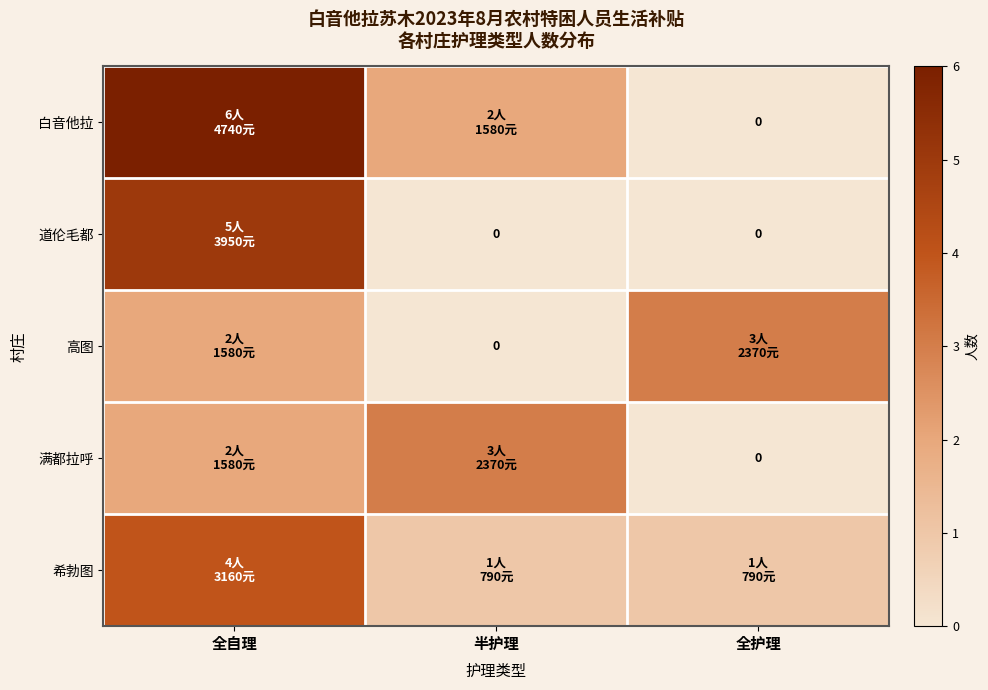

How many values in 满都拉呼 are above zero?

2